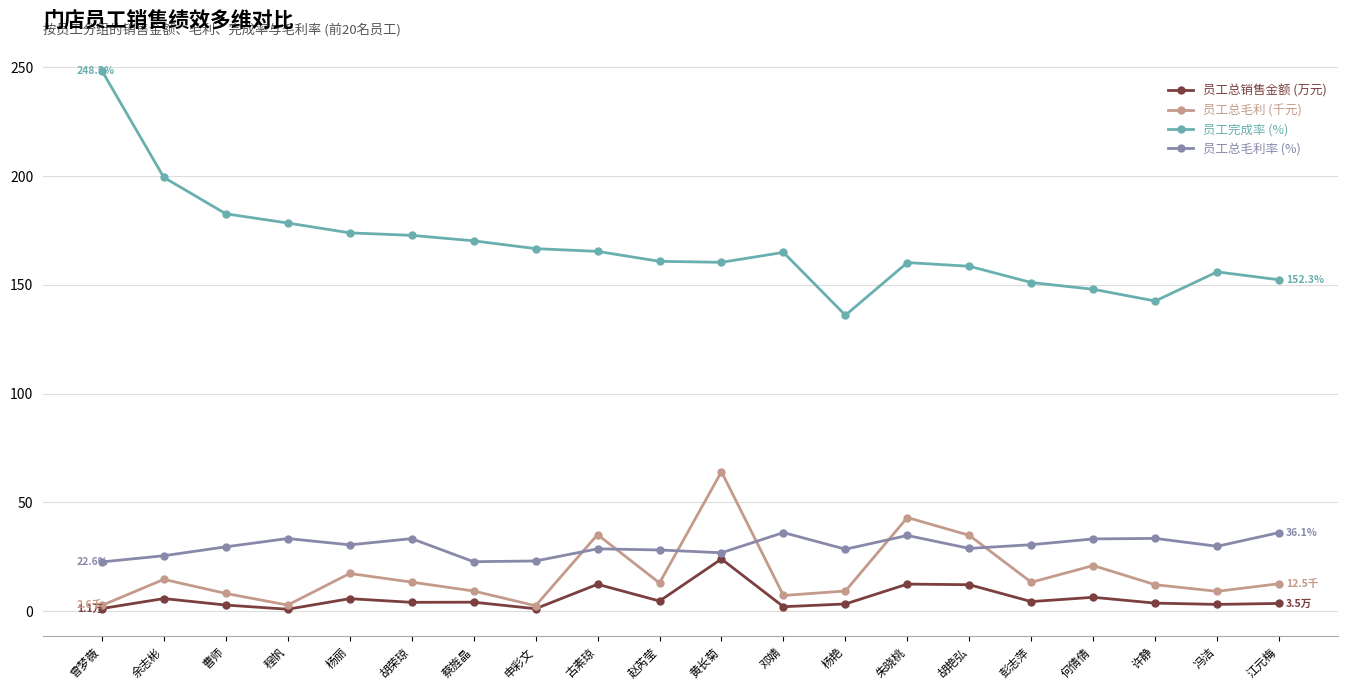

True or false: 员工总毛利 (千元) and 员工完成率 (%) intersect in this chart.

False